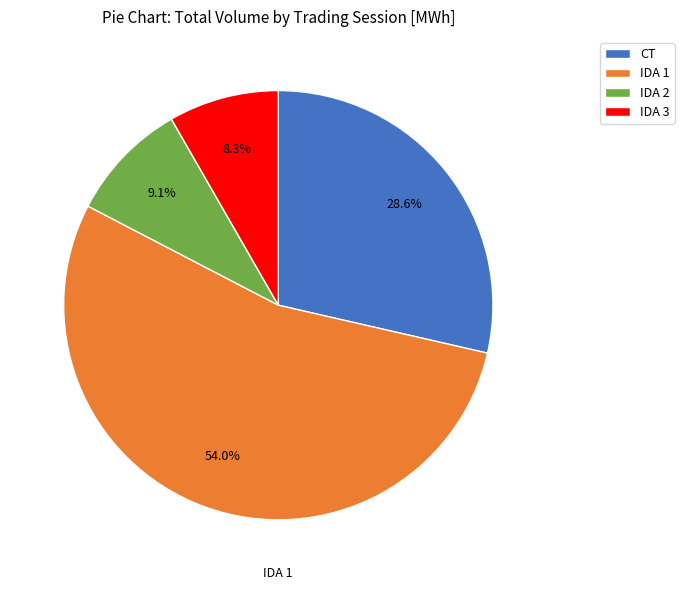

Which has a higher value, IDA 1 or IDA 3?

IDA 1